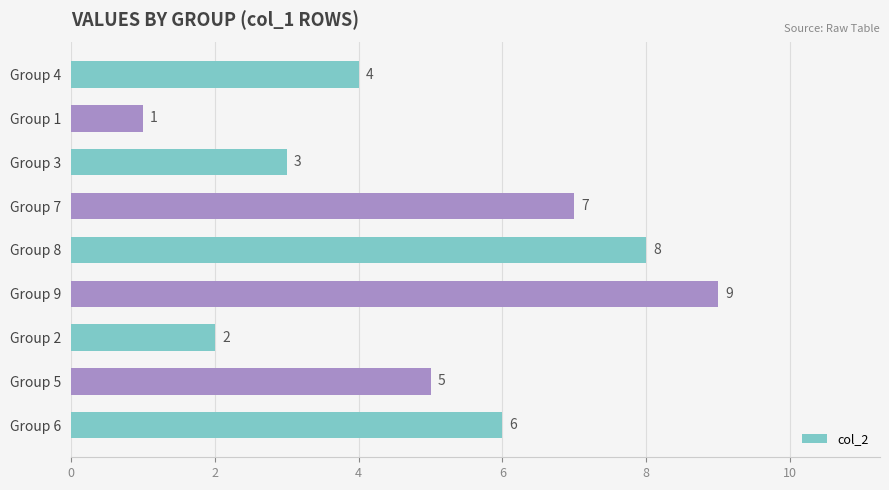

Is it true that the value at Group 5 is 5?

True